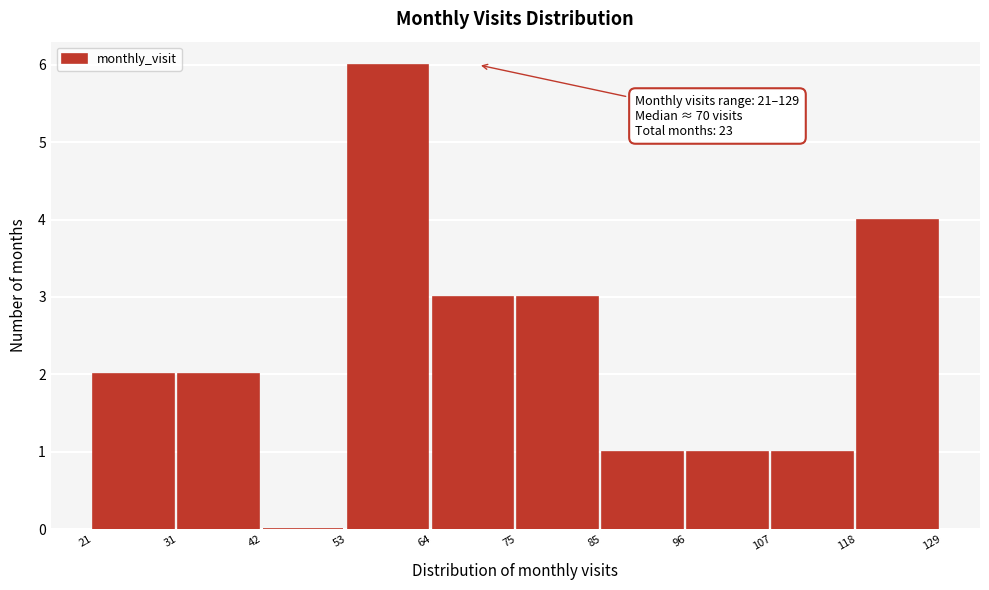

Which range on the x-axis has the tallest bar?

53 to 64